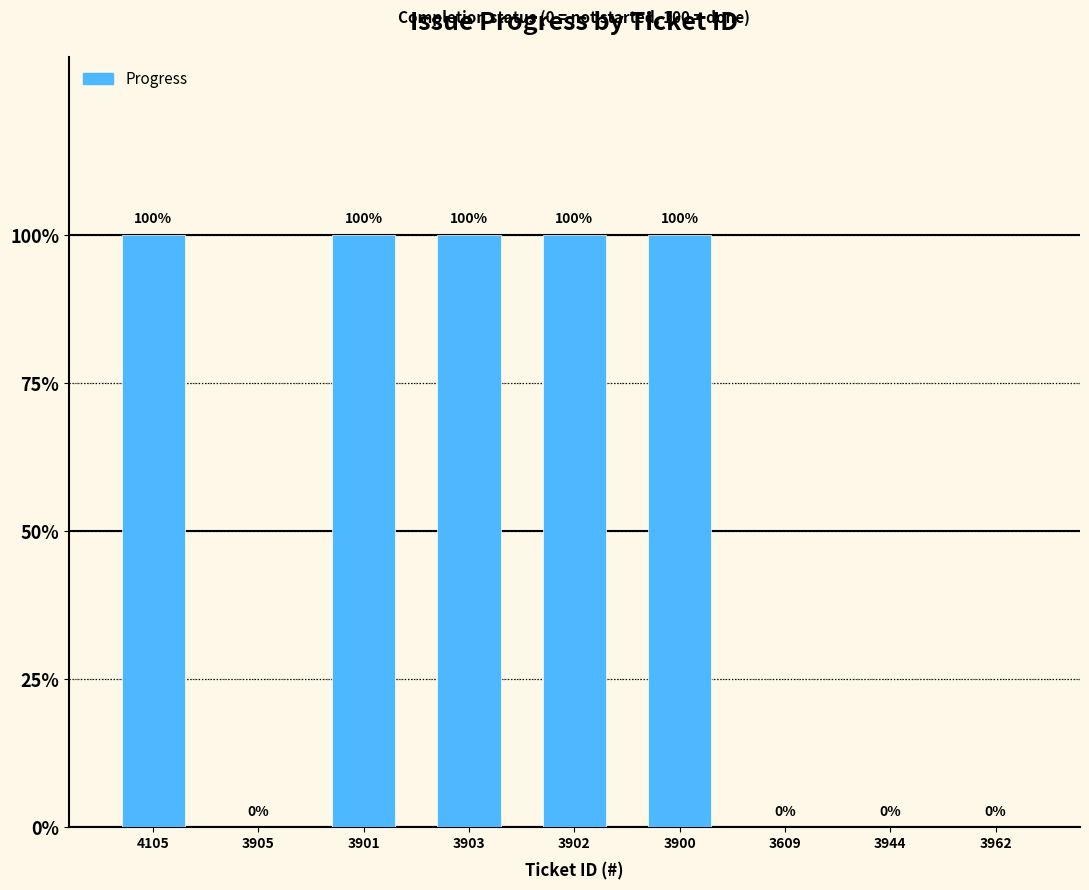

How many distinct data groups are displayed?

1